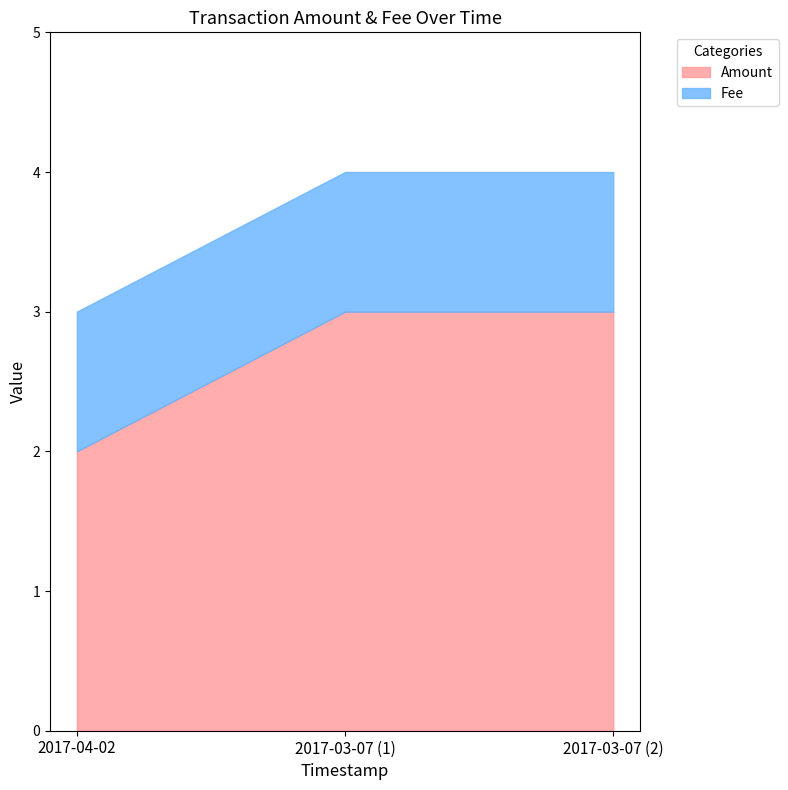

What are all the series names shown in the legend?

Amount, Fee